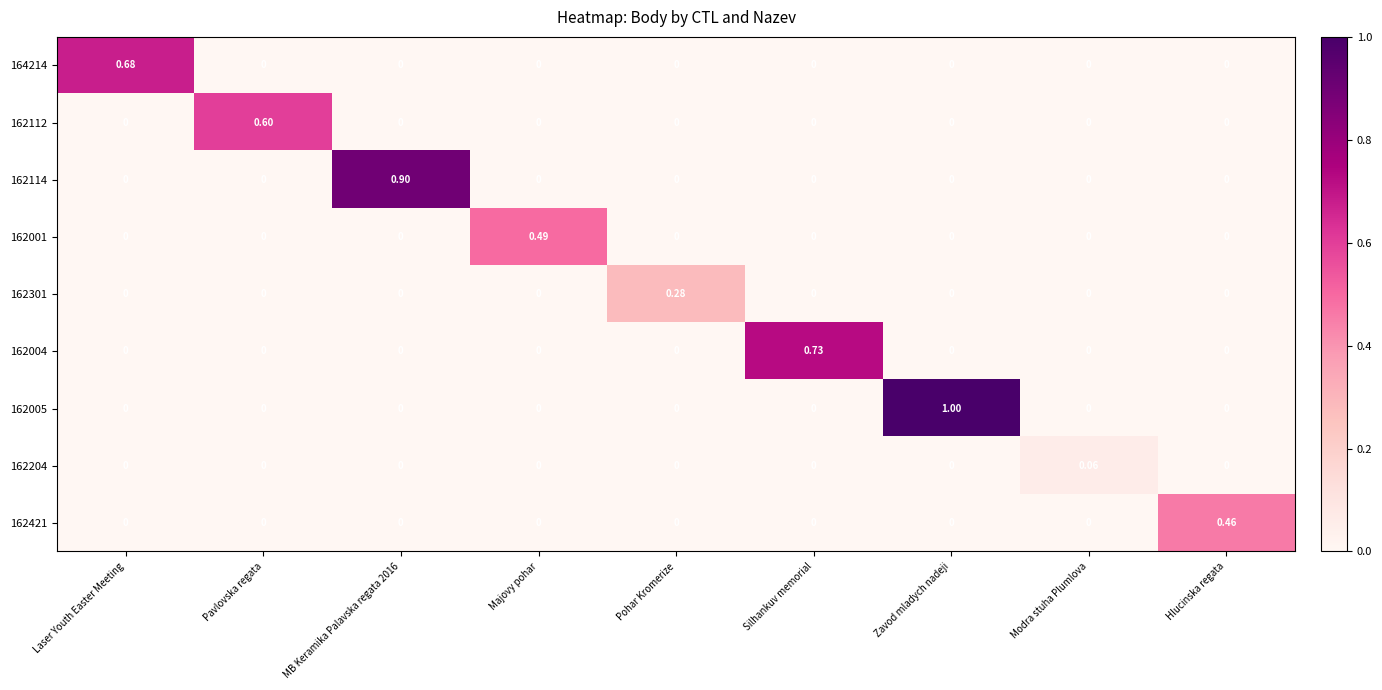

Count the number of data series in this chart.

9